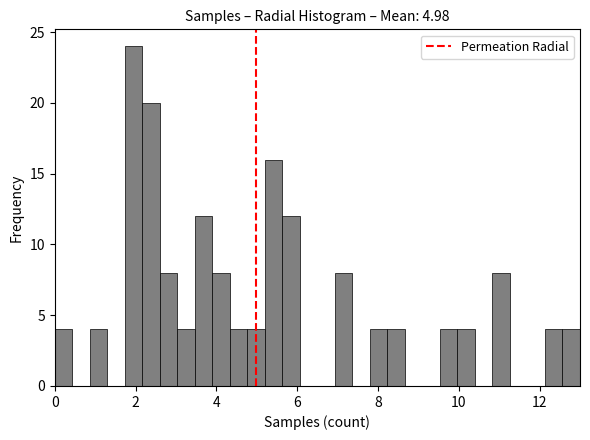

Read against the x-axis, roughly where is the centre of the tallest bar?

2.0